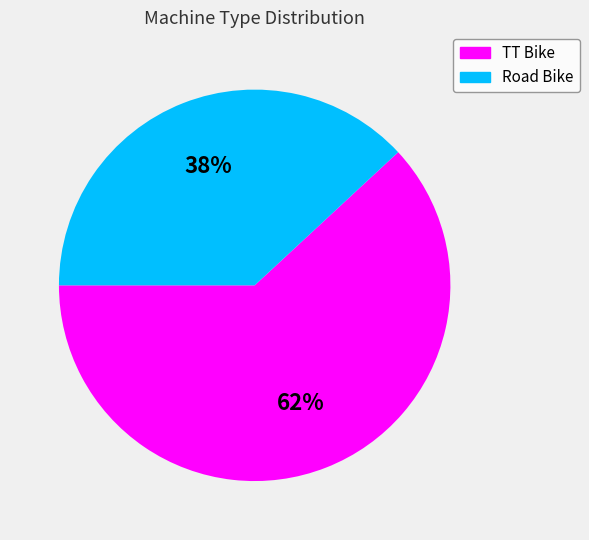

How many segments does this pie chart have?

2